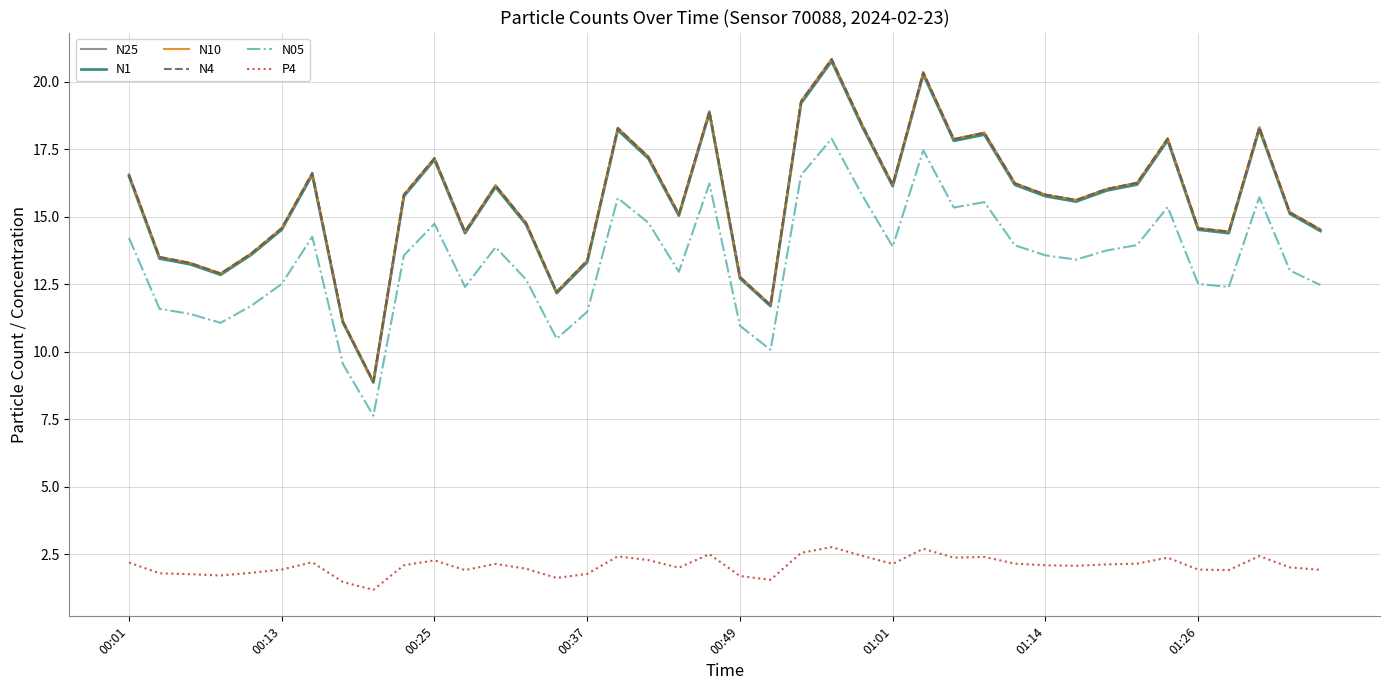

True or false: N10 has more than 0 points higher than both neighbors.

True